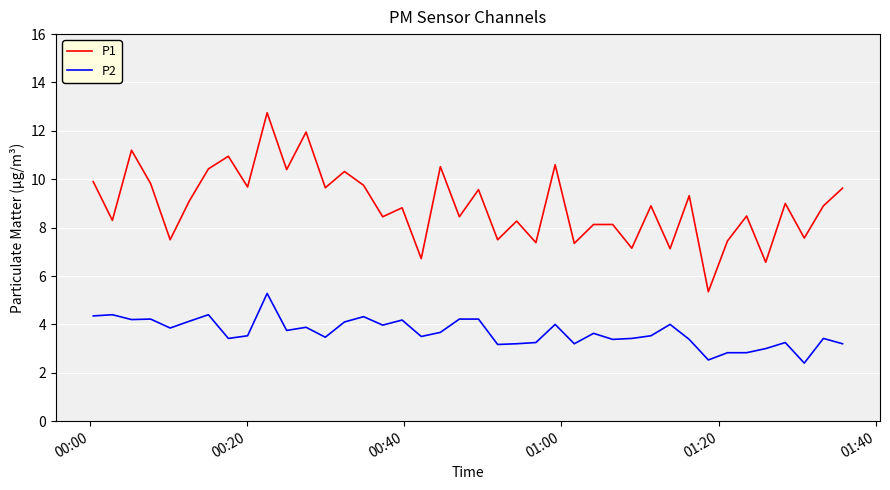

List the series in order of their overall mean, lowest first.

P2, P1